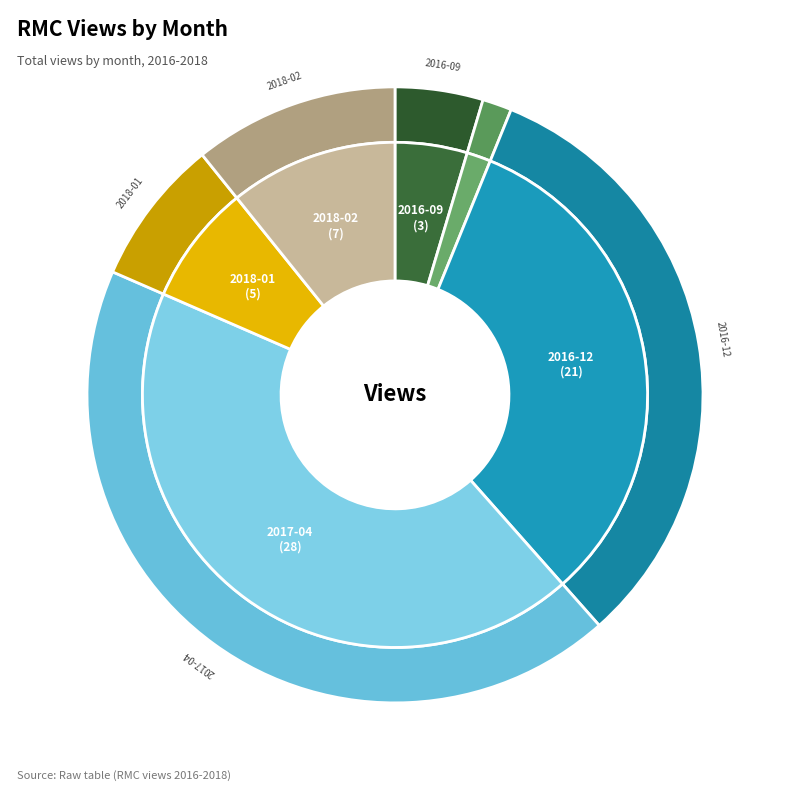

The 2016-05 slice represents 0% of the pie. True or false?

True